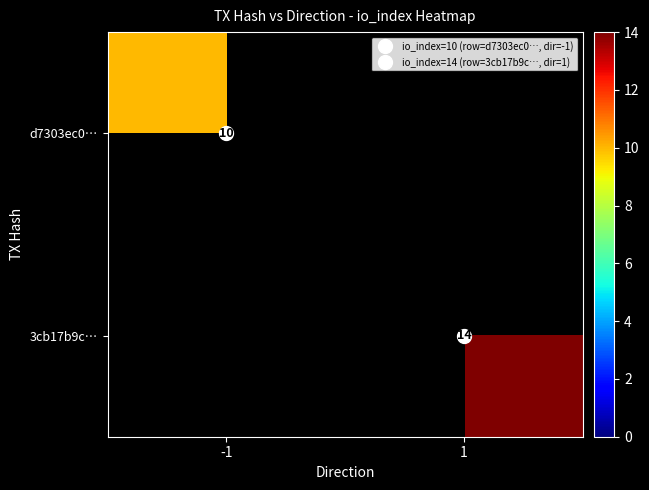

What value does the 3cb17b9c… series have at 1, to the nearest 5?

15